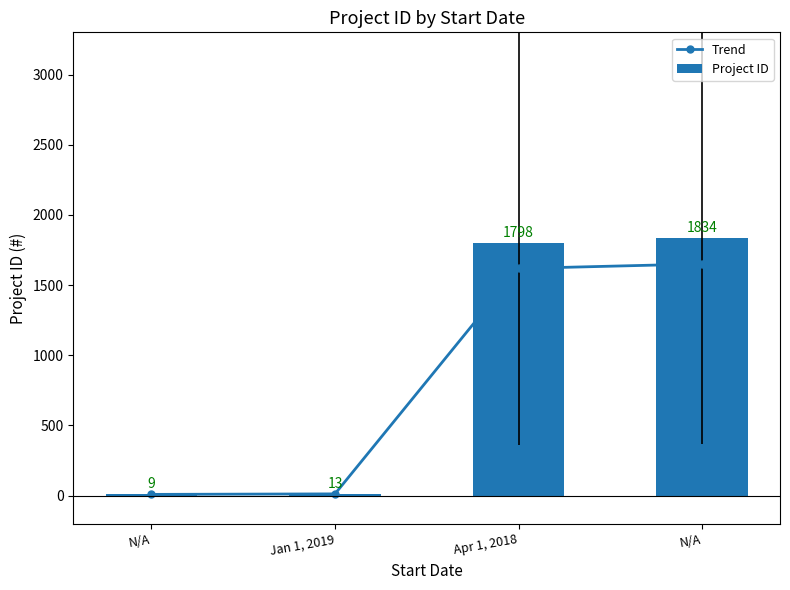

Rank the series at N/A from highest to lowest value.

Project ID, Trend